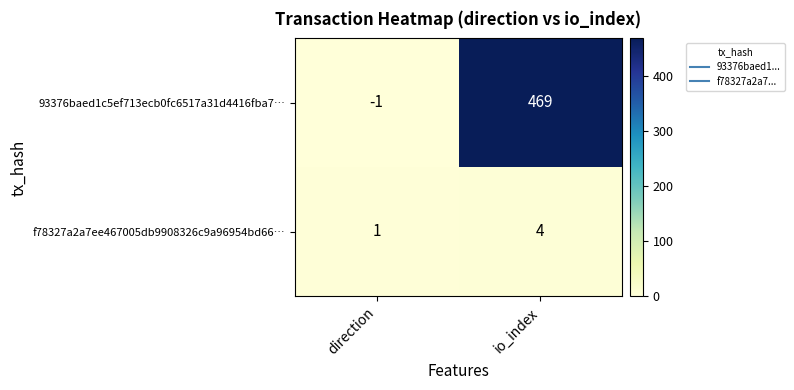

At how many categories does at least one series exceed 178?

1